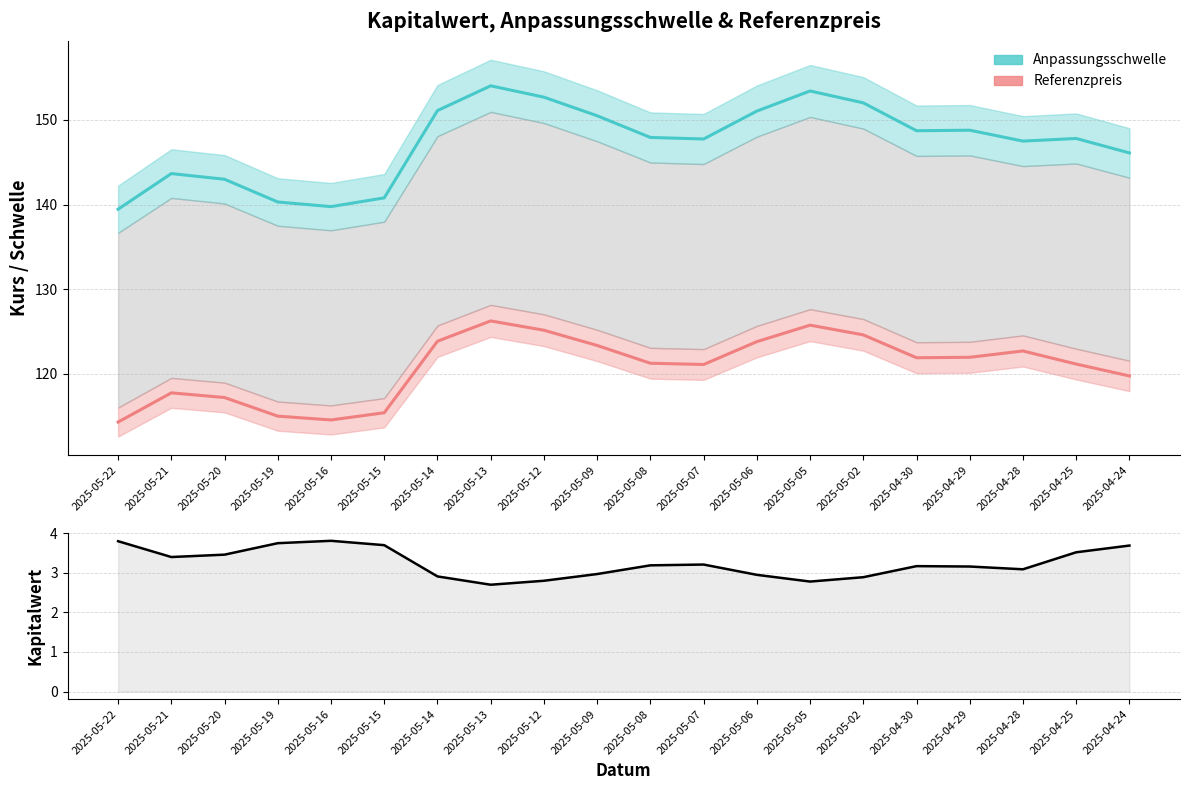

What is the approximate value of Kapitalwert at 2025-05-05?

2.8